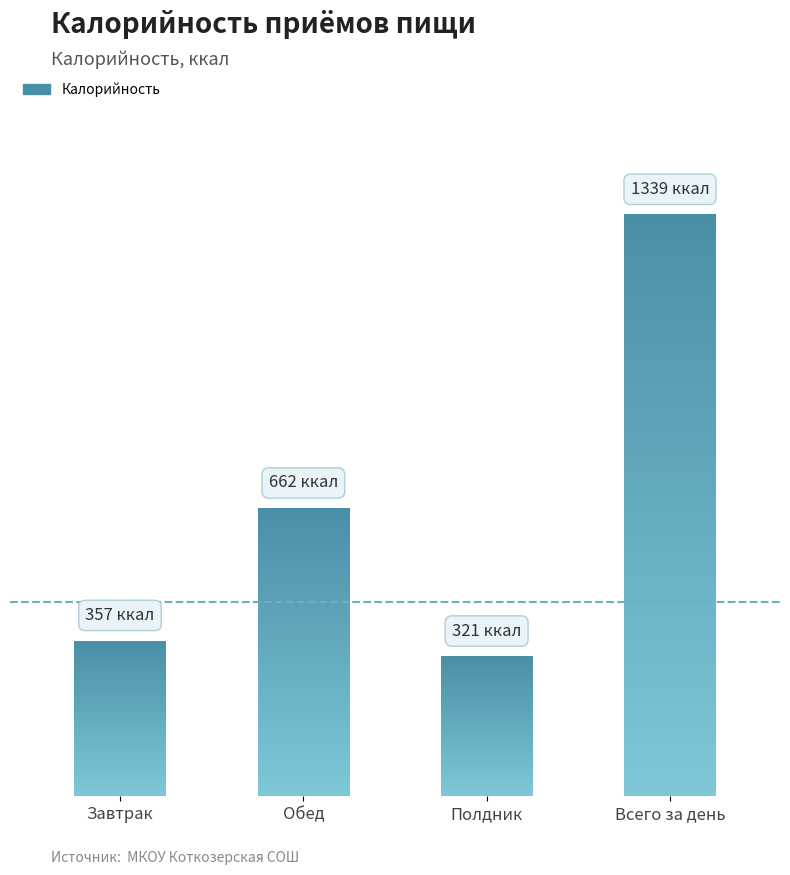

What is the value of the 4th bar from the left?

1338.6